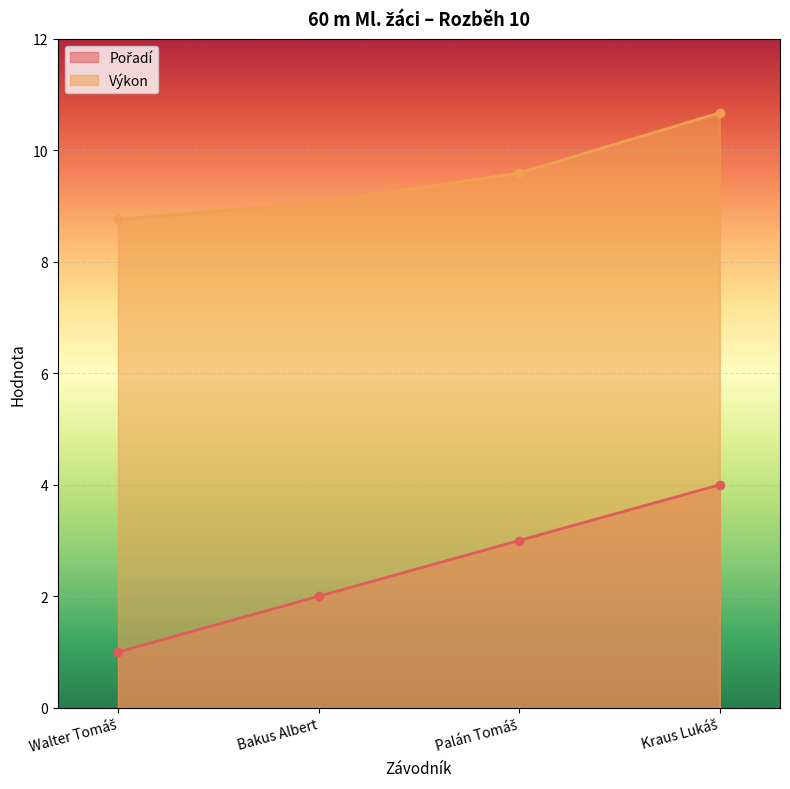

What is the minimum value for Výkon?

8.8